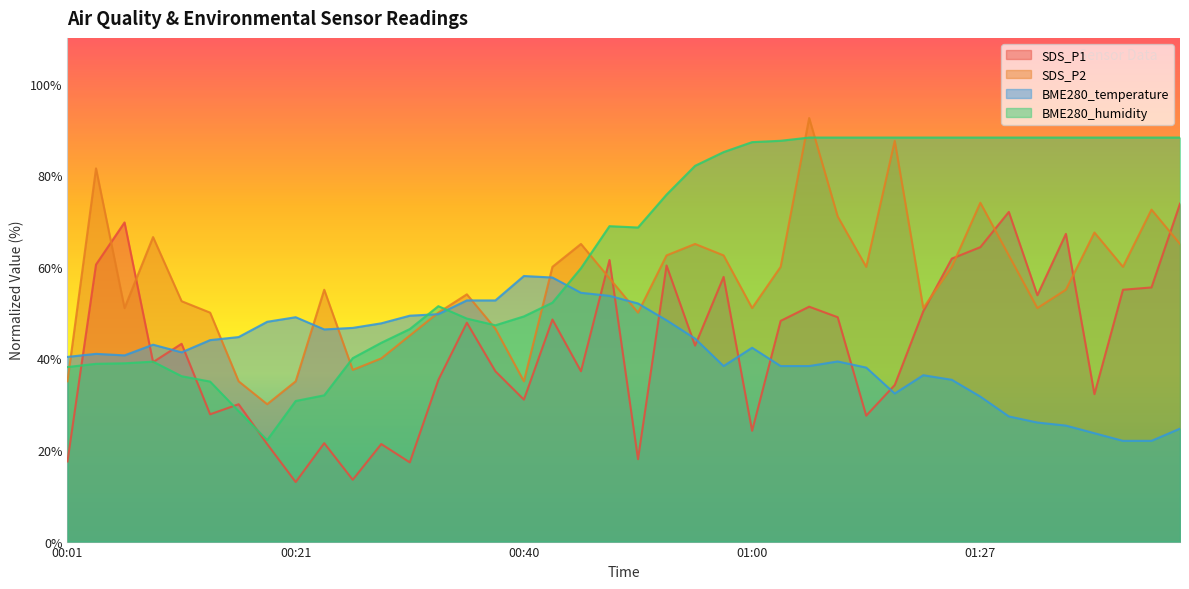

At which label is SDS_P2 closest to 61?

00:43